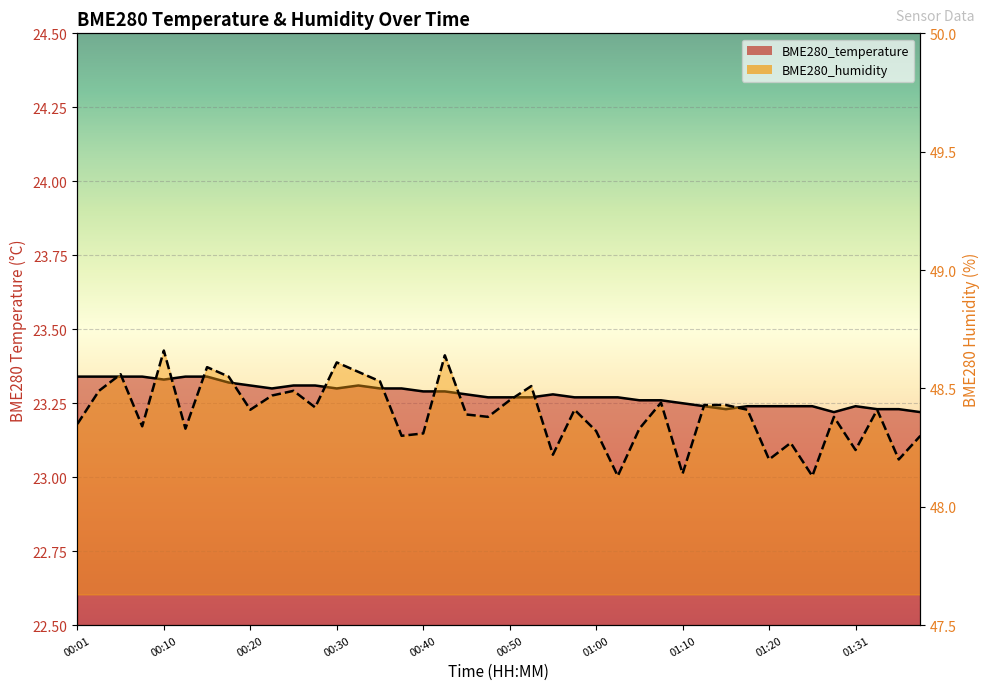

How many interior local valleys does the BME280_humidity series have?

13